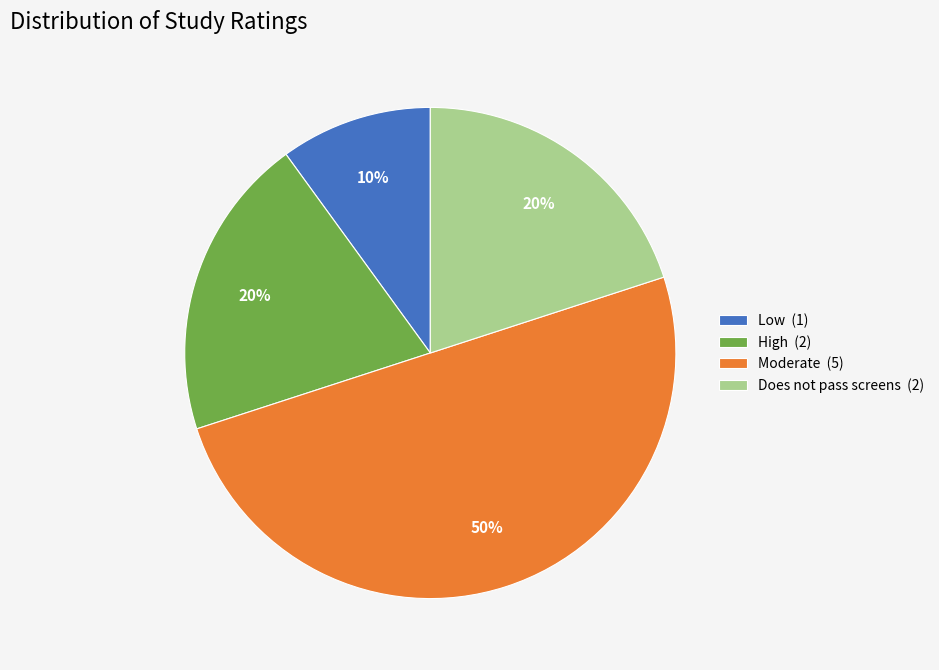

To the nearest percent, what portion does Does not pass screens (2) represent?

20%